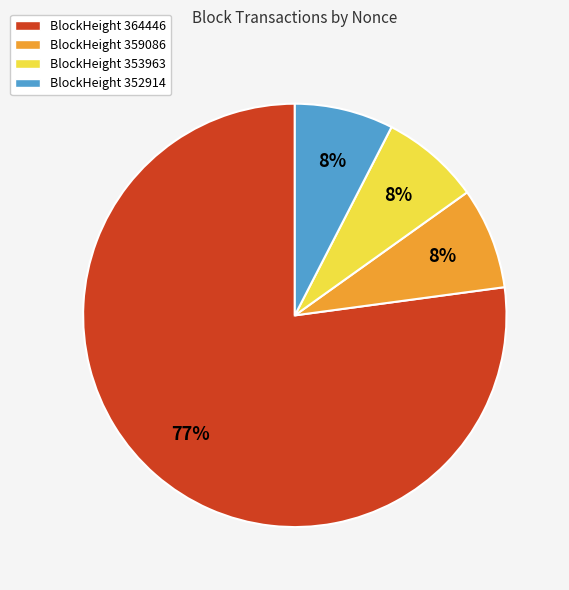

To the nearest percent, what is the average slice percentage?

25%